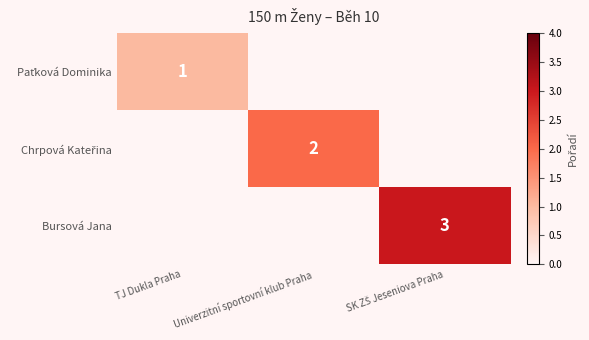

At how many categories does at least one series exceed 0?

3